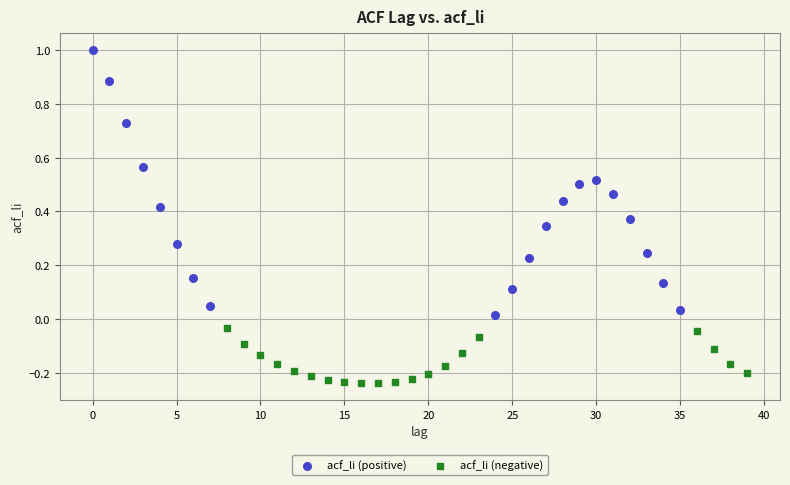

Which series has the largest Y range (max minus min)?

acf_li (positive)